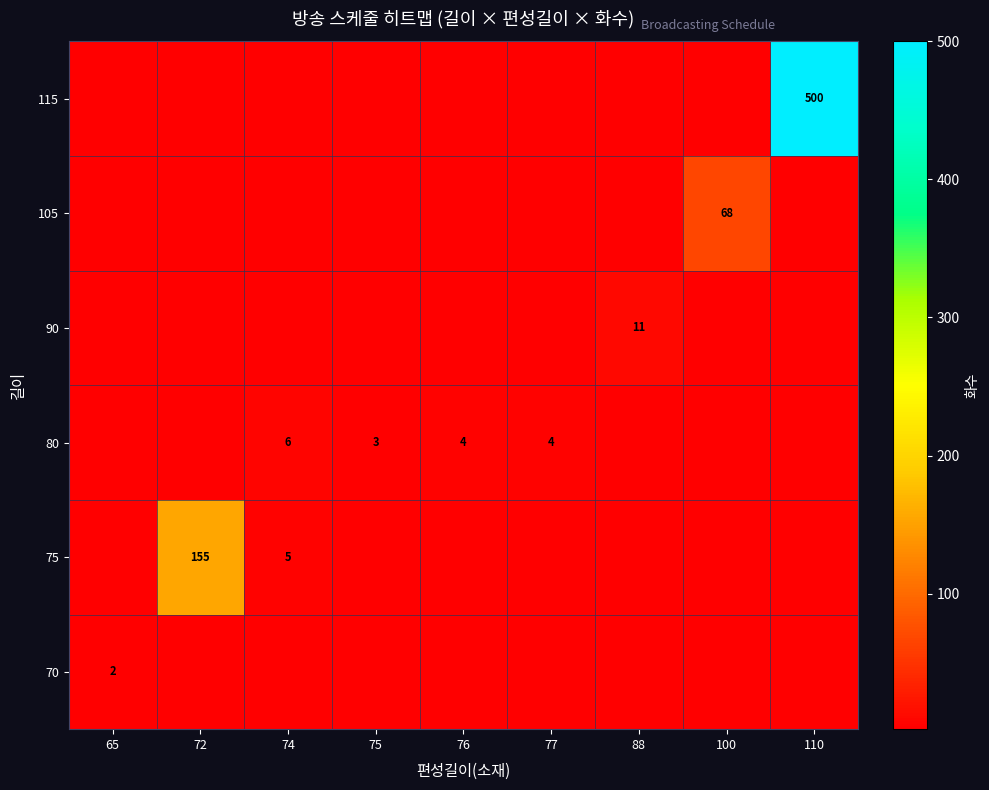

Which series has the largest total across all categories?

row_5